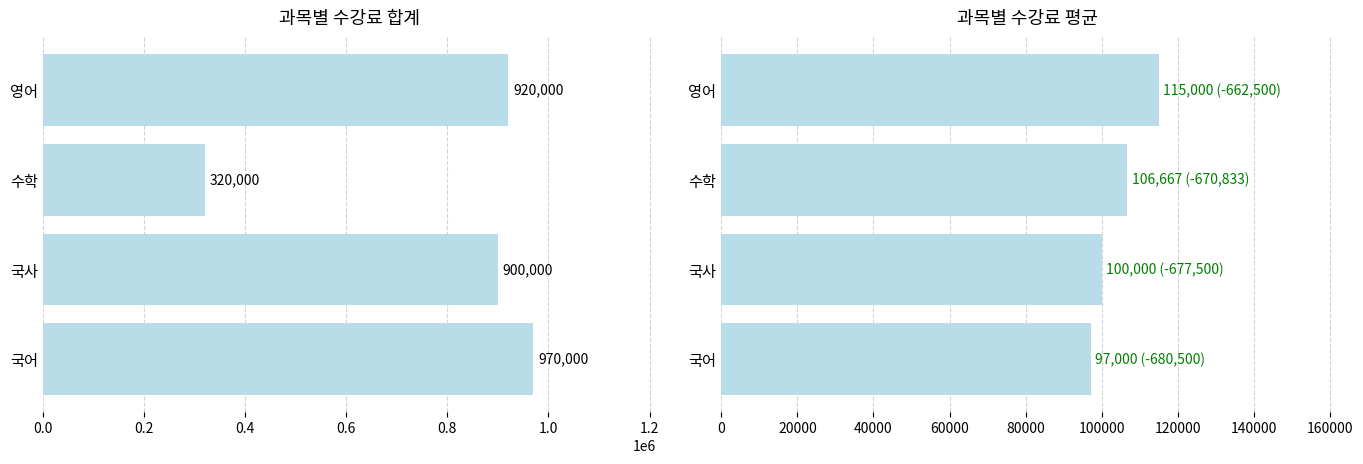

Between 영어 and 국사, which series saw the biggest shift?

수강료합계